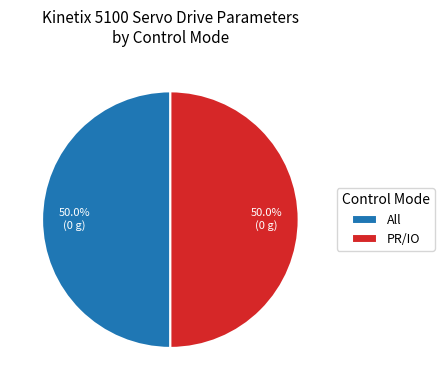

How many slices are in this pie chart?

2